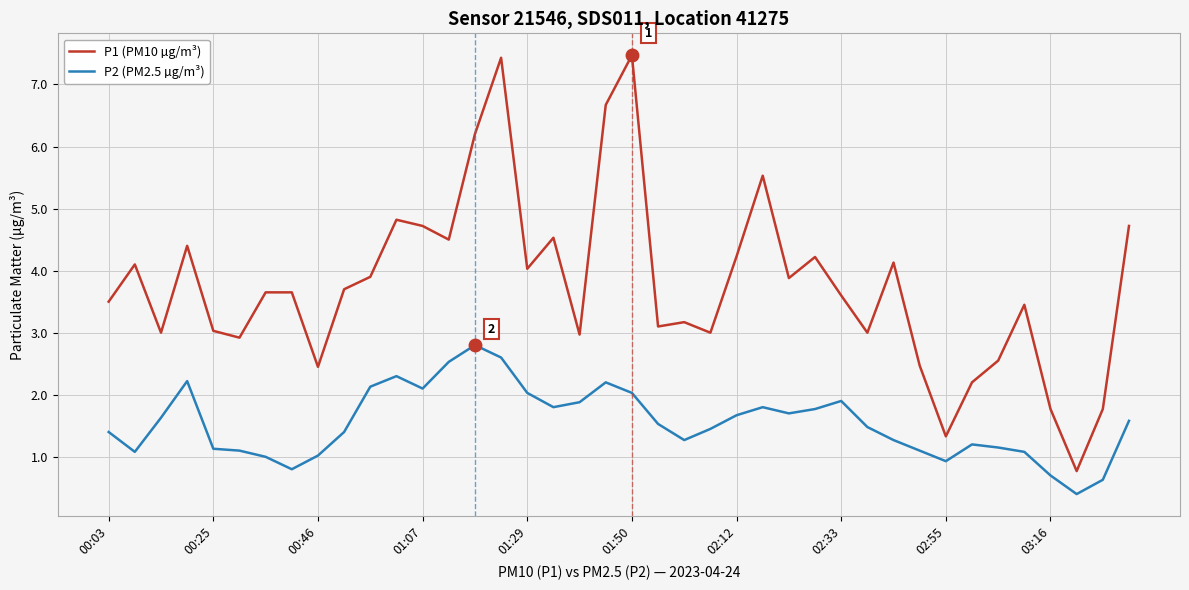

True or false: P1 (PM10 µg/m³) and P2 (PM2.5 µg/m³) intersect in this chart.

False